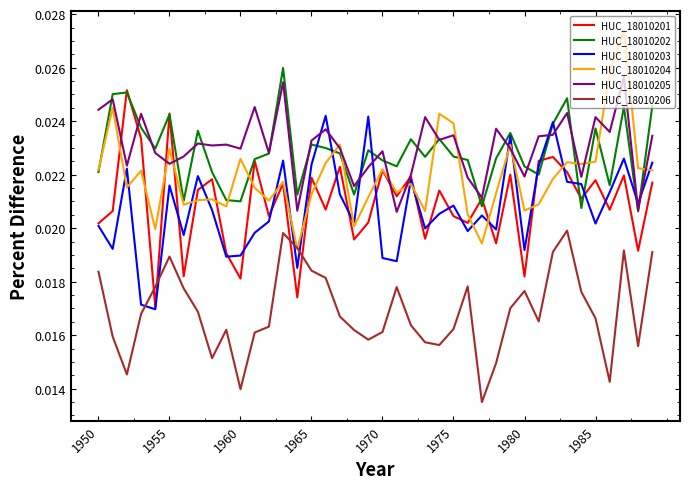

True or false: HUC_18010205 and HUC_18010206 intersect in this chart.

False